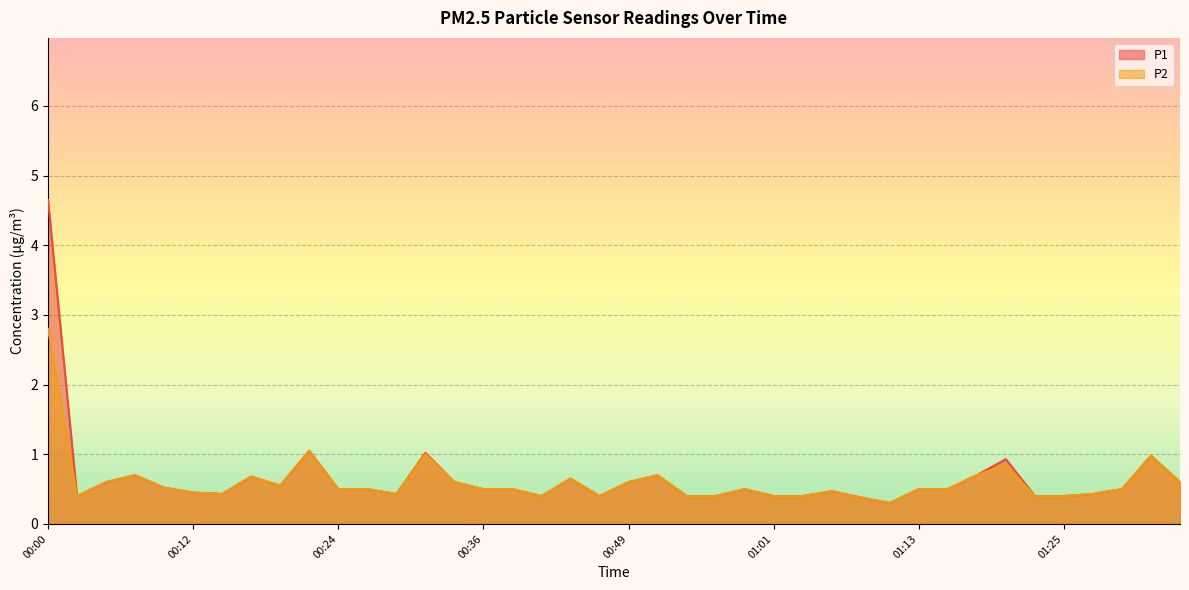

What is the difference between the second highest and second lowest values in the P2 series?

0.7